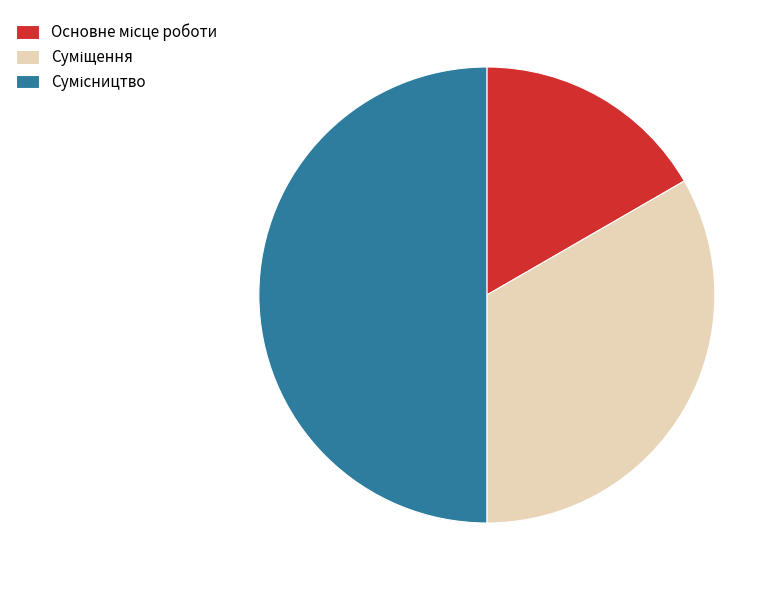

Count the number of slices in the pie.

3